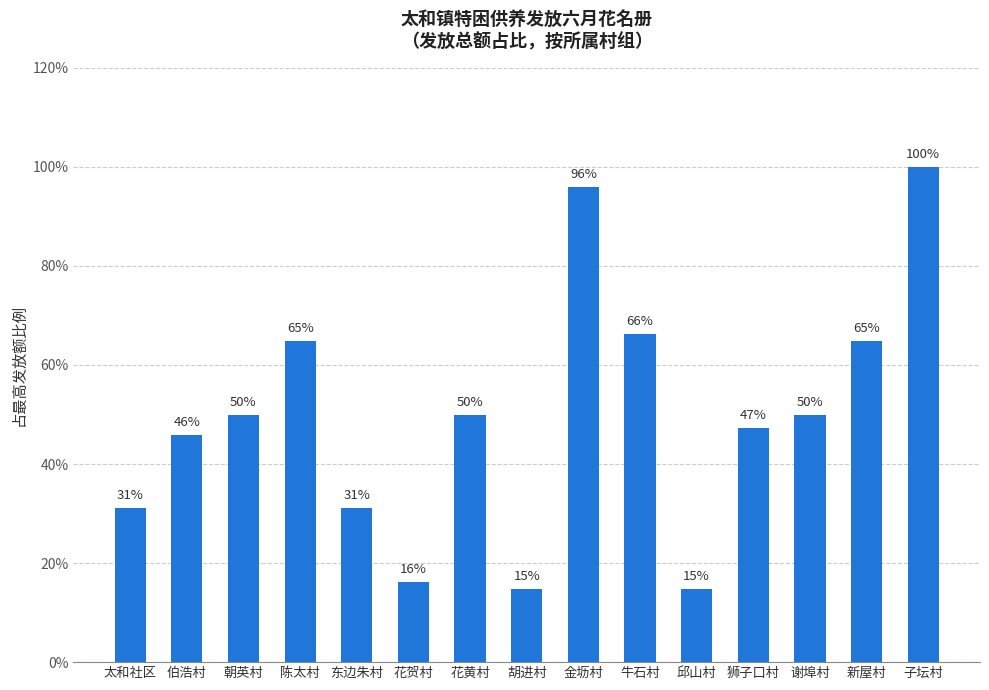

What position from the left is 金坜村?

9